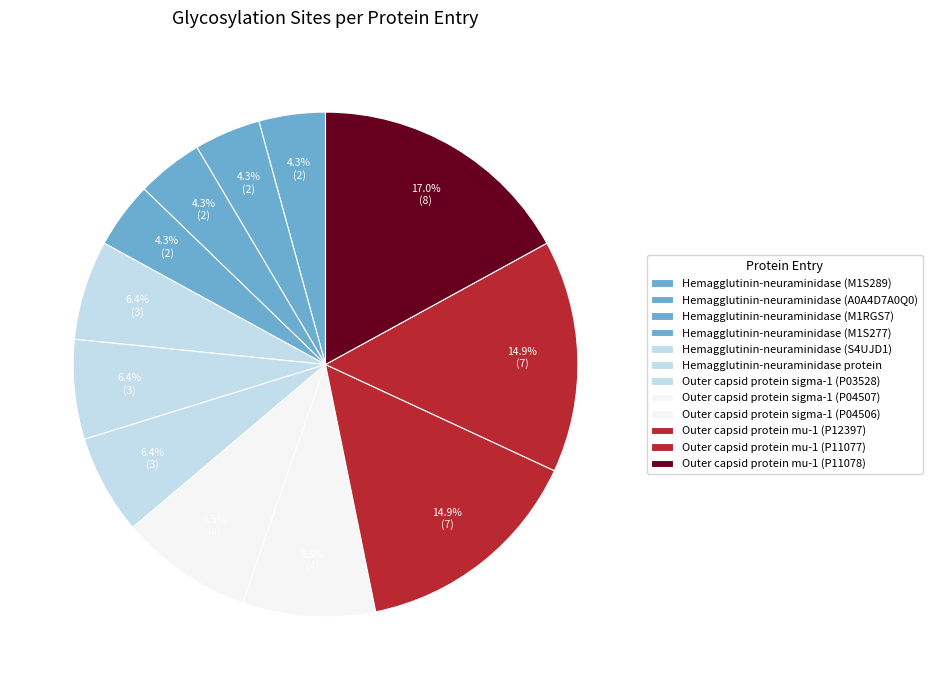

How many slices are in this pie chart?

12